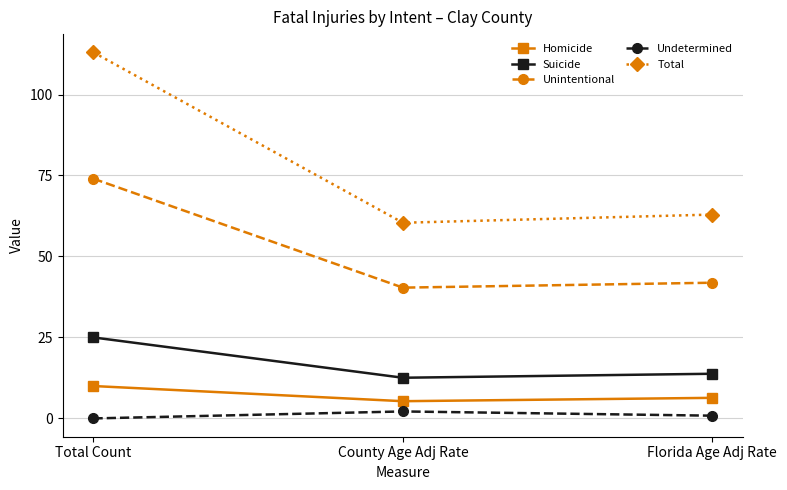

How many lines are shown in the chart?

5